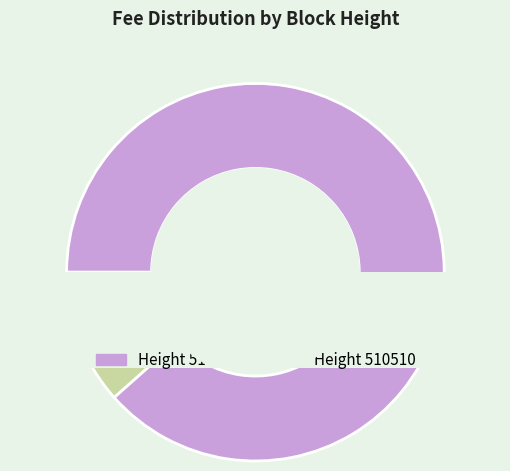

To the nearest percent, what is the difference between the 510510 and 510538 slice percentages?

77%